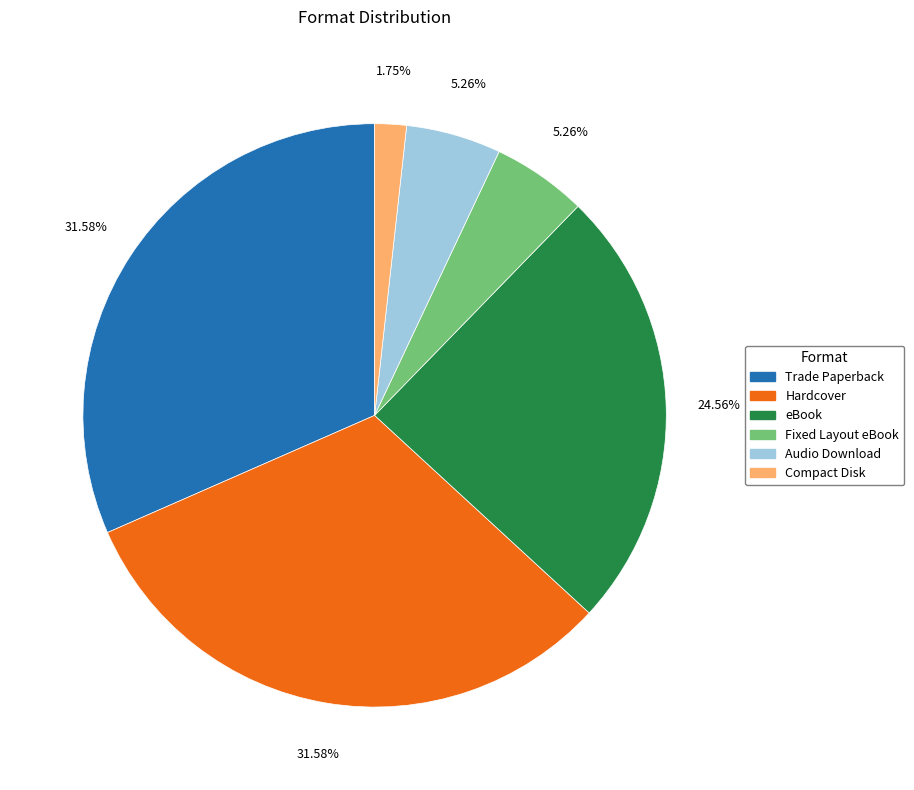

Is there a majority slice in this chart?

No